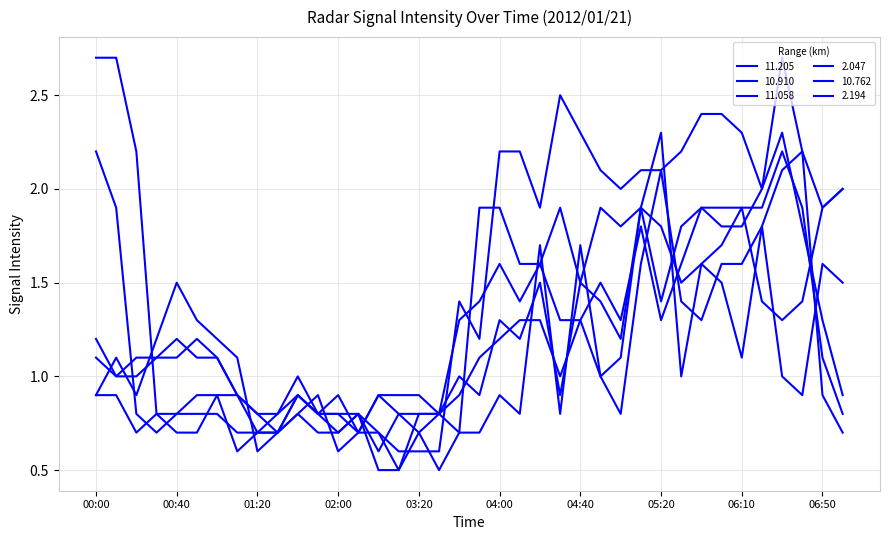

Where is the first local minimum for 11.205?

00:20